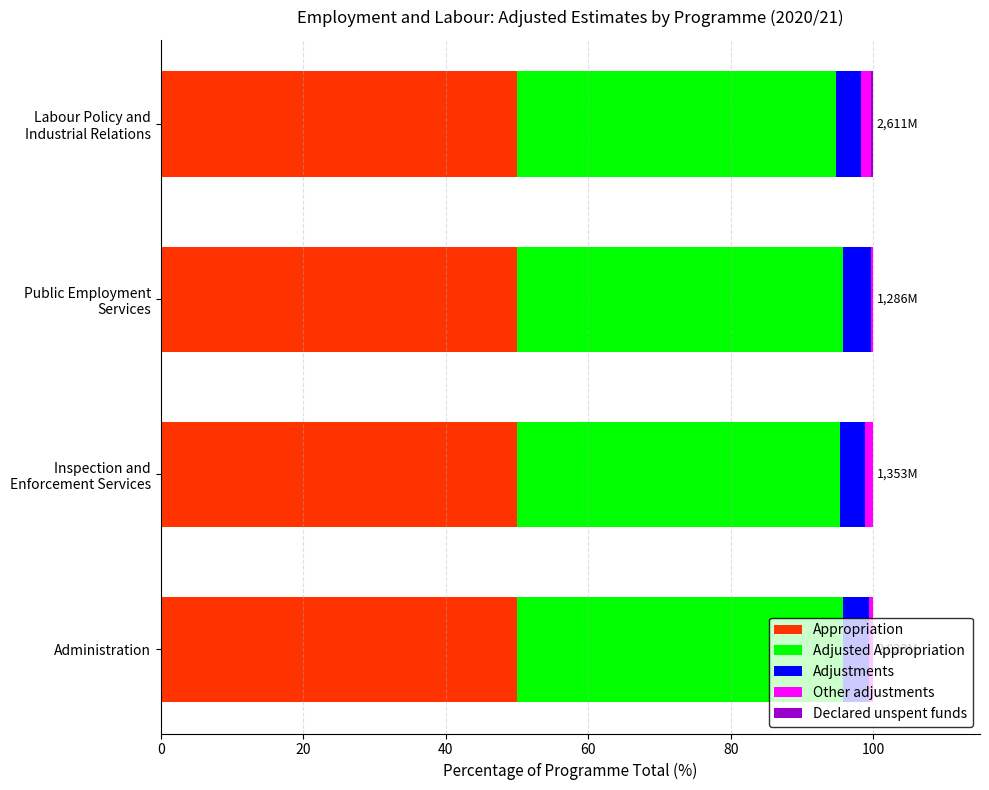

What is the maximum value for Appropriation?

50.0